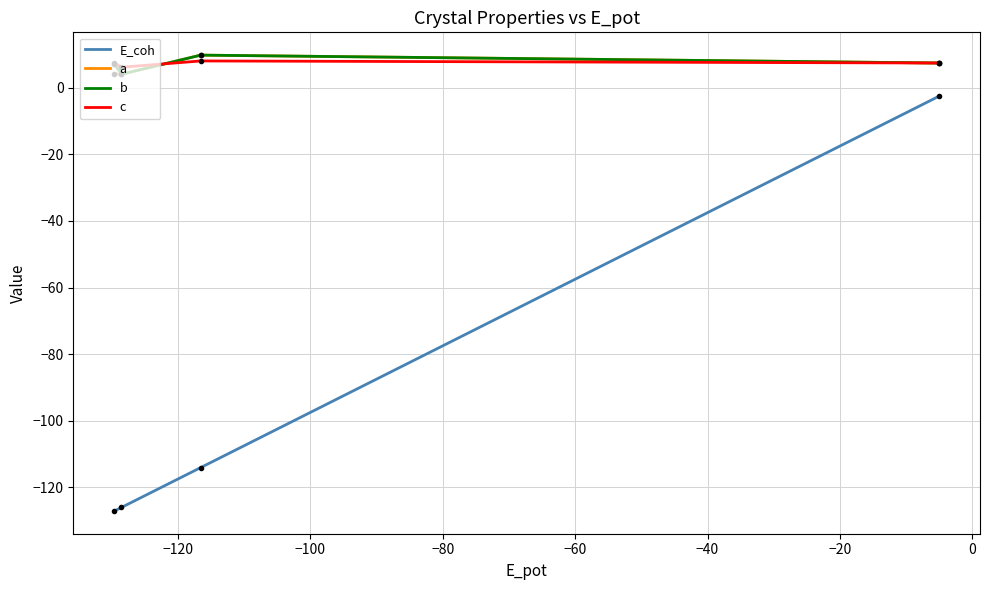

Which series has the widest spread of values?

E_coh